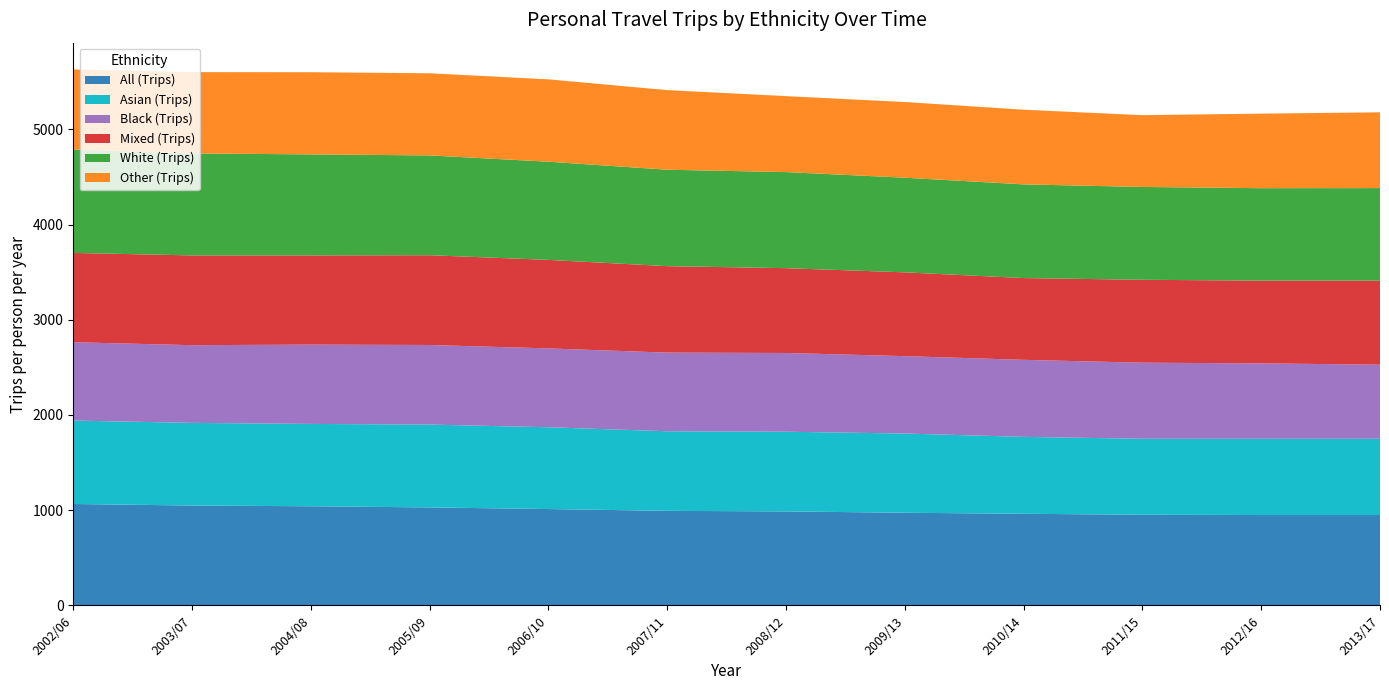

Reading left to right, what are all the values shown in this chart?

All (Trips): 2002/06=1065	2003/07=1049	2004/08=1041	2005/09=1029	2006/10=1012	2007/11=993	2008/12=987	2009/13=973	2010/14=962	2011/15=952	2012/16=949	2013/17=949
Asian (Trips): 2002/06=876	2003/07=868	2004/08=865	2005/09=870	2006/10=859	2007/11=836	2008/12=837	2009/13=832	2010/14=808	2011/15=798	2012/16=801	2013/17=801
Black (Trips): 2002/06=823	2003/07=816	2004/08=833	2005/09=836	2006/10=828	2007/11=826	2008/12=827	2009/13=813	2010/14=809	2011/15=799	2012/16=792	2013/17=778
Mixed (Trips): 2002/06=938	2003/07=943	2004/08=937	2005/09=943	2006/10=930	2007/11=908	2008/12=891	2009/13=880	2010/14=859	2011/15=871	2012/16=869	2013/17=883
White (Trips): 2002/06=1087	2003/07=1071	2004/08=1061	2005/09=1048	2006/10=1031	2007/11=1013	2008/12=1009	2009/13=994	2010/14=984	2011/15=975	2012/16=971	2013/17=972
Other (Trips): 2002/06=840	2003/07=854	2004/08=863	2005/09=863	2006/10=865	2007/11=836	2008/12=798	2009/13=795	2010/14=784	2011/15=754	2012/16=783	2013/17=796